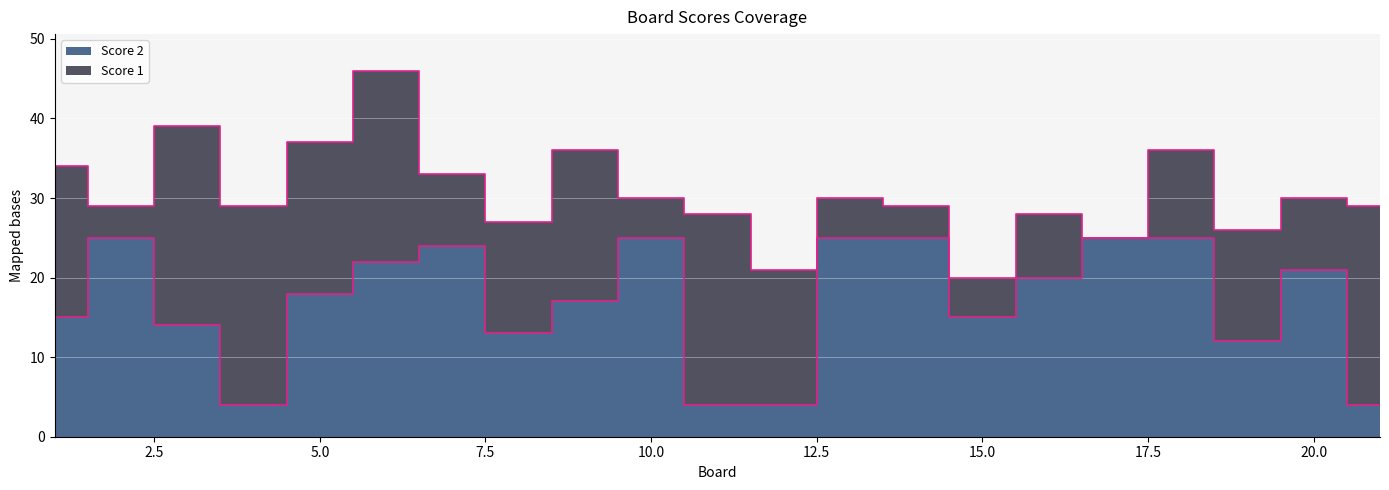

What value does the data have at 10, to the nearest 5?

25